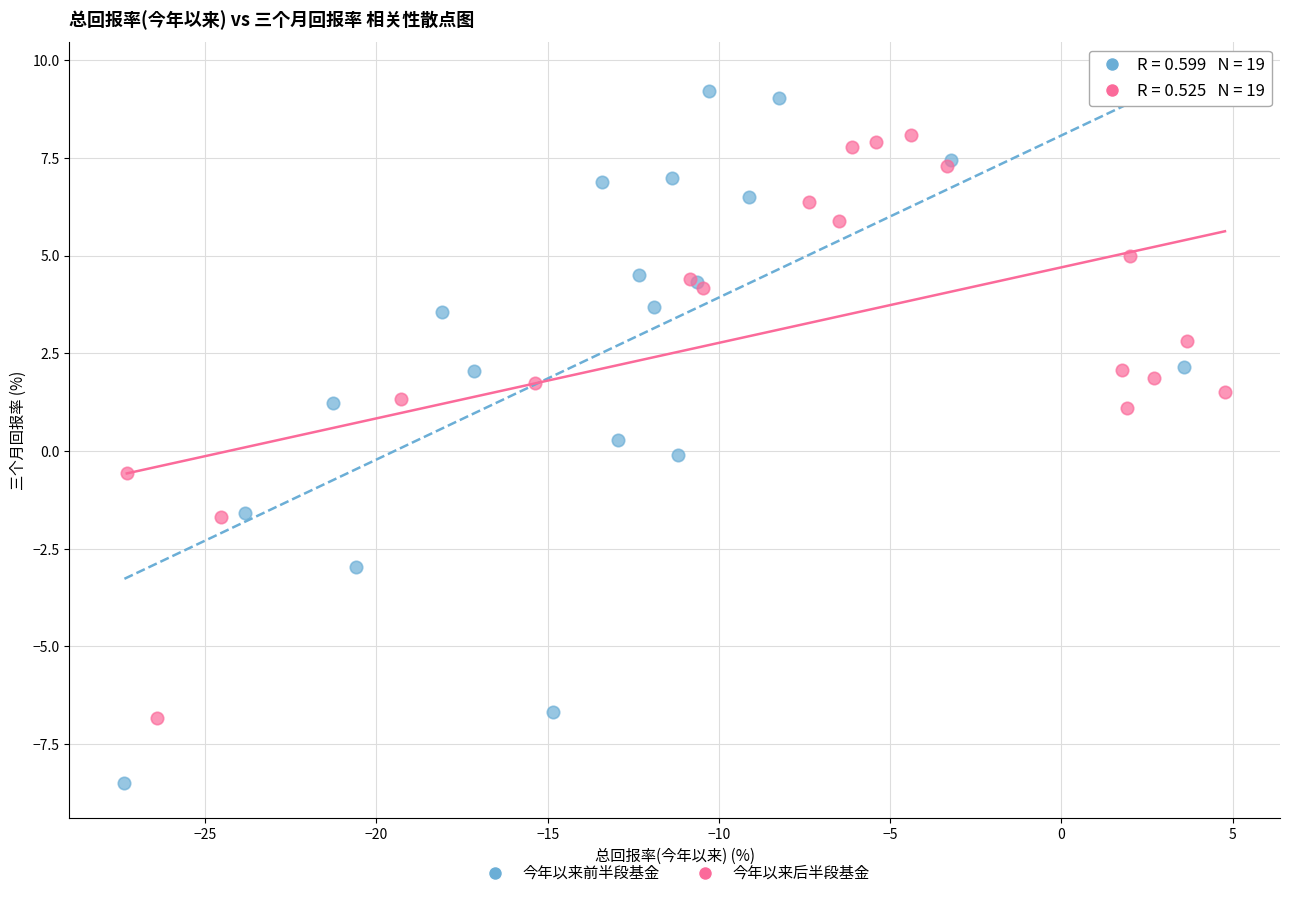

Which series has the largest Y range (max minus min)?

今年以来前半段基金